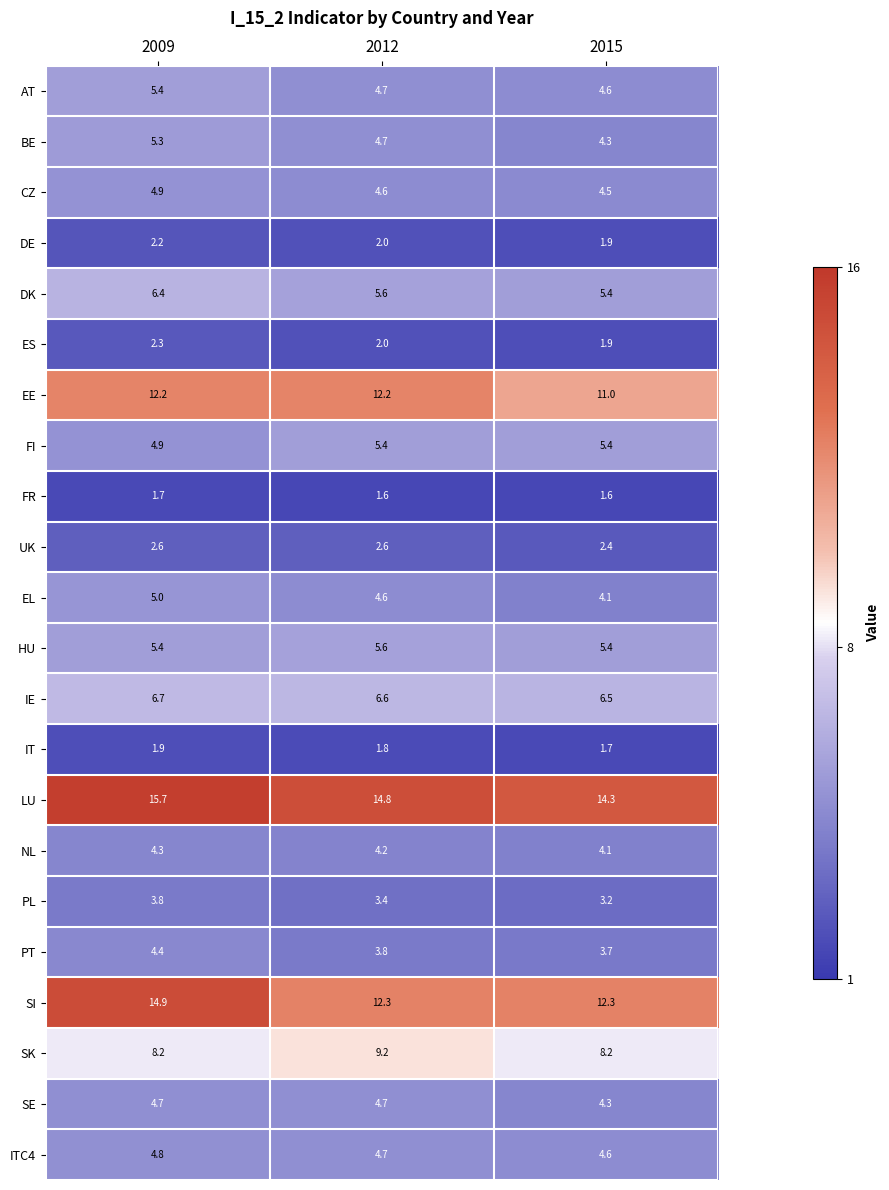

Between 2009 and 2012, which series saw the biggest shift?

SI